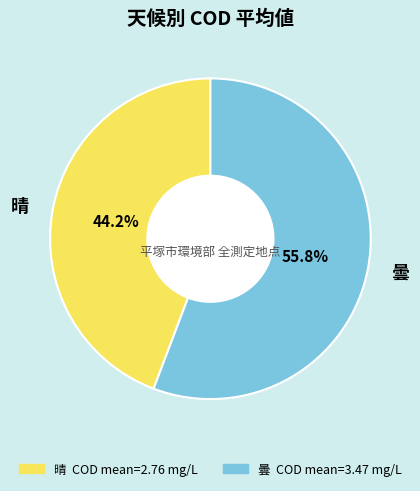

How many slices are in this pie chart?

2